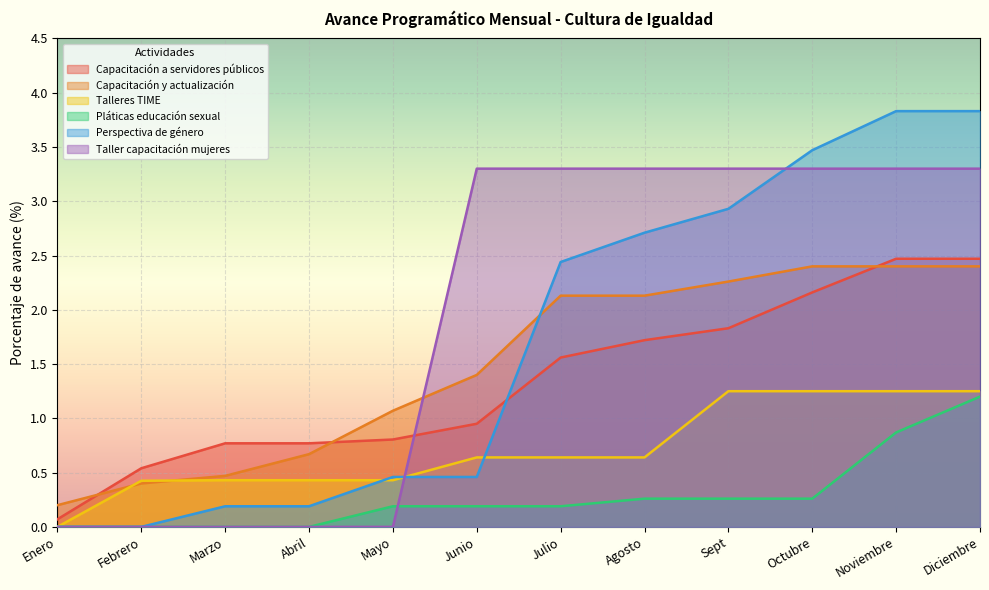

Which series has the widest spread of values?

Perspectiva de género